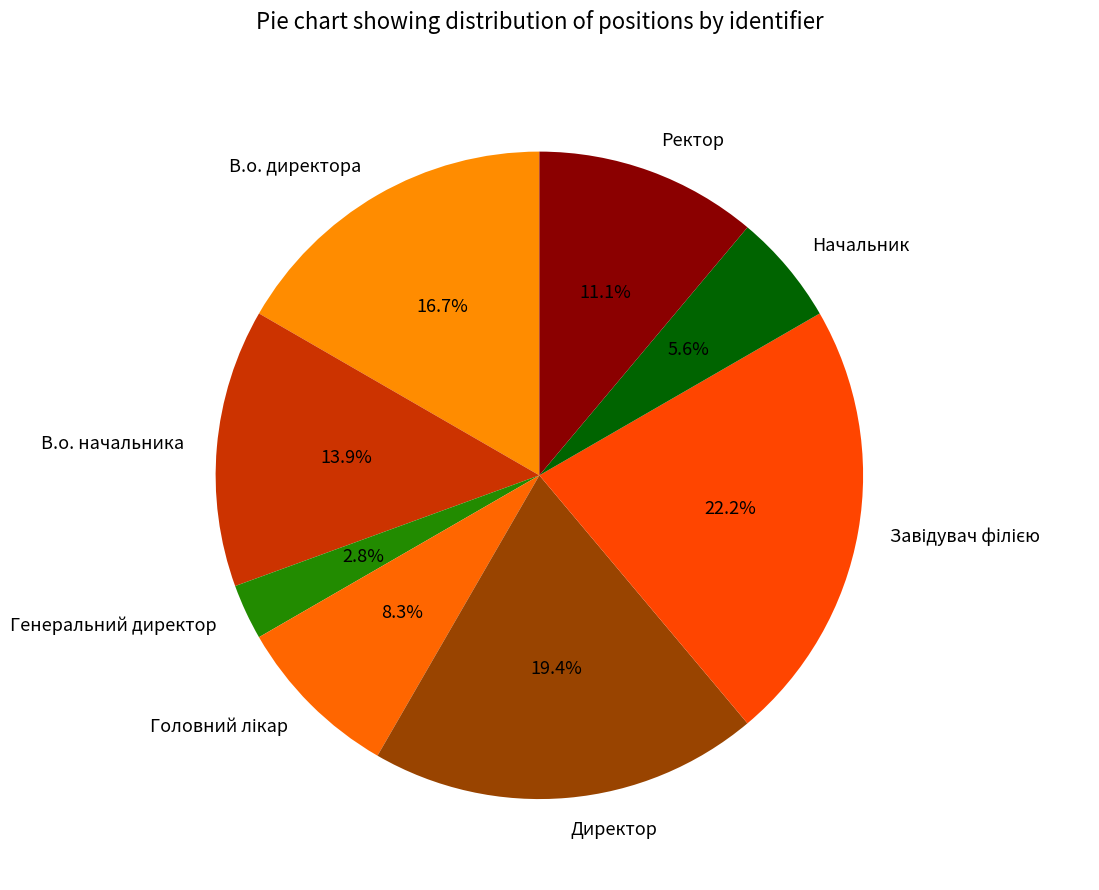

Which has a higher value, В.о. директора or Начальник?

В.о. директора